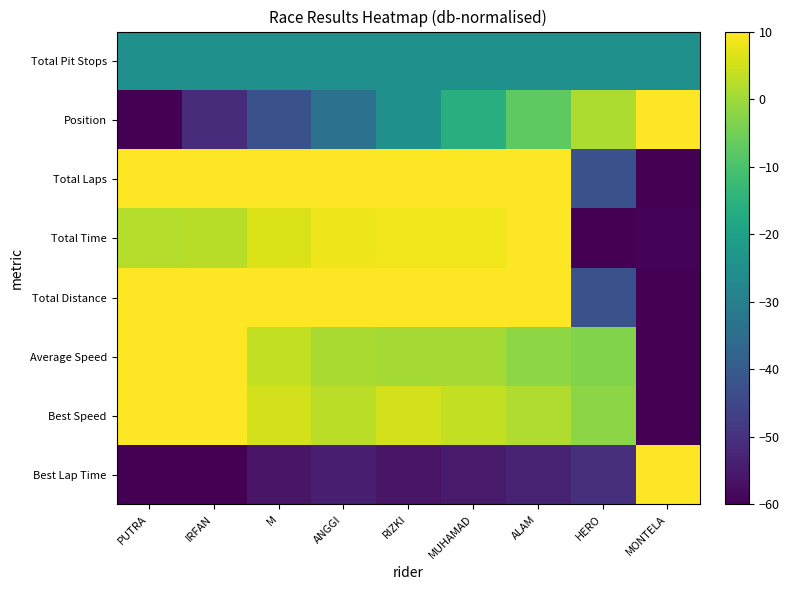

What is the spread (max minus min) of values at MUHAMAD?

64.9